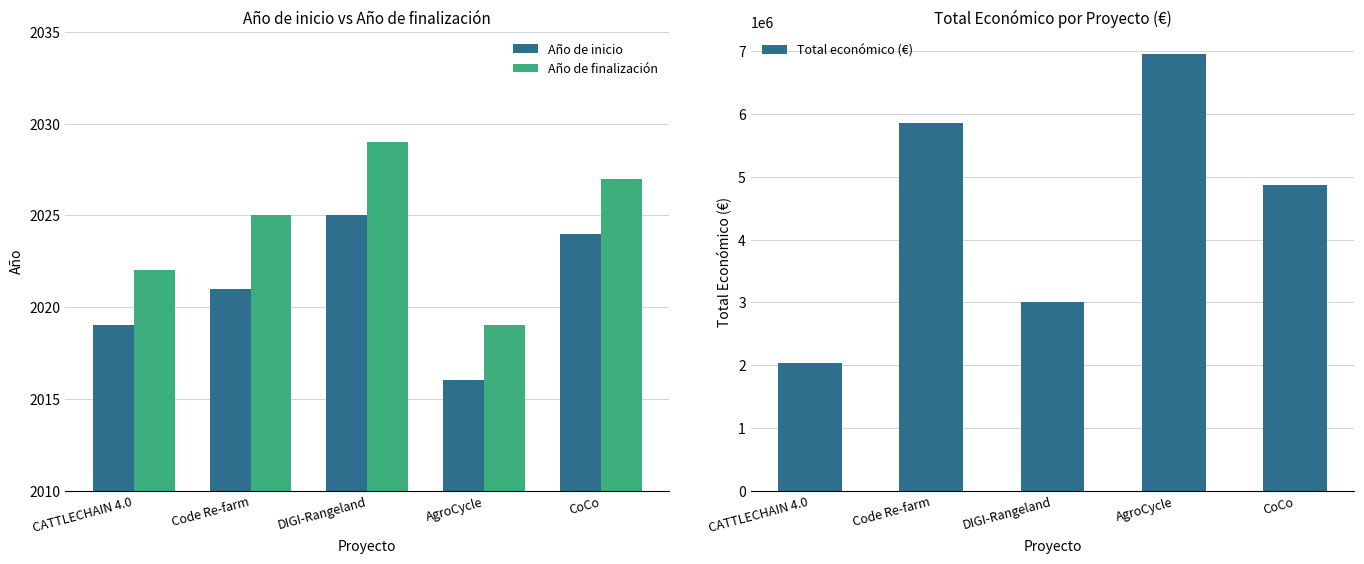

Is the value of Año de finalización at CoCo greater than the value of Total económico (€) at Code Re-farm?

No